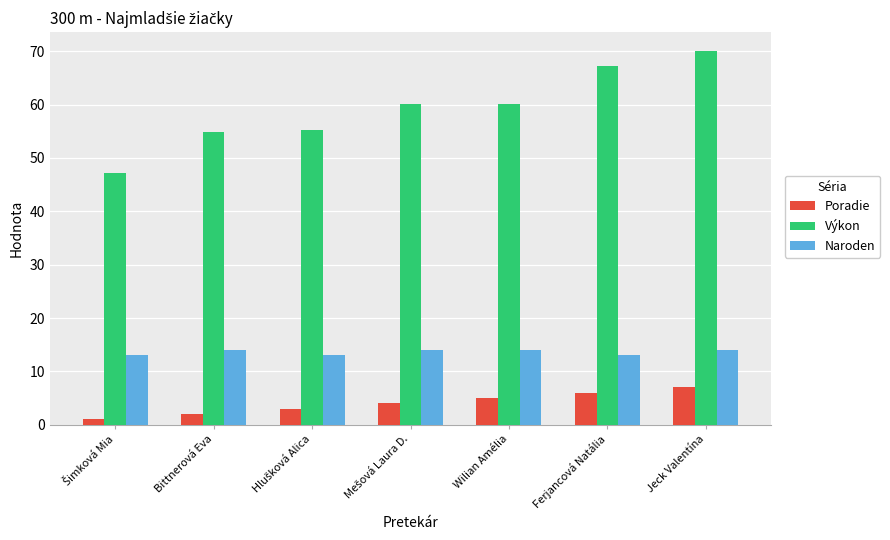

What is the average value of the Naroden series?

13.6